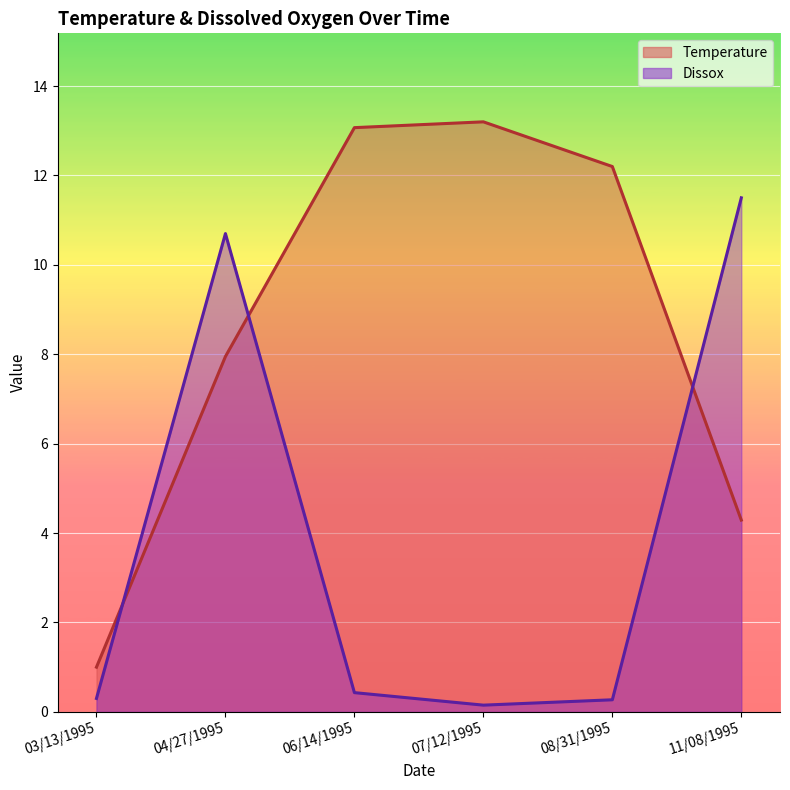

Where is Temperature nearest to the value 7?

04/27/1995